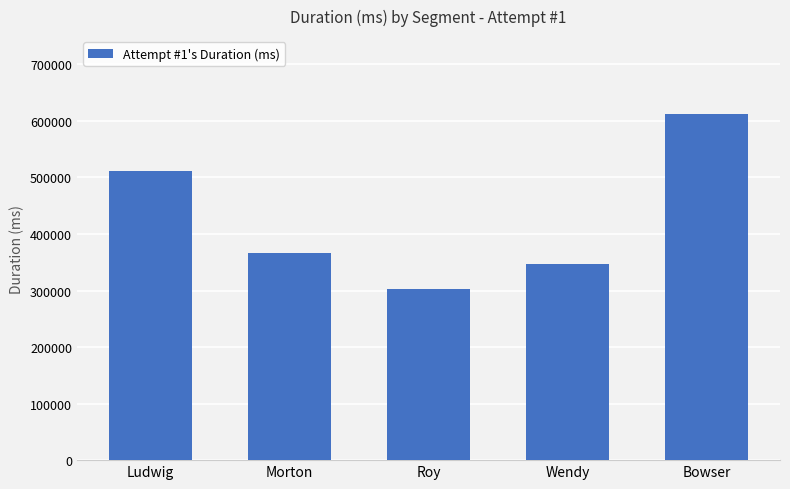

At which label does the data first exceed 366209?

Ludwig